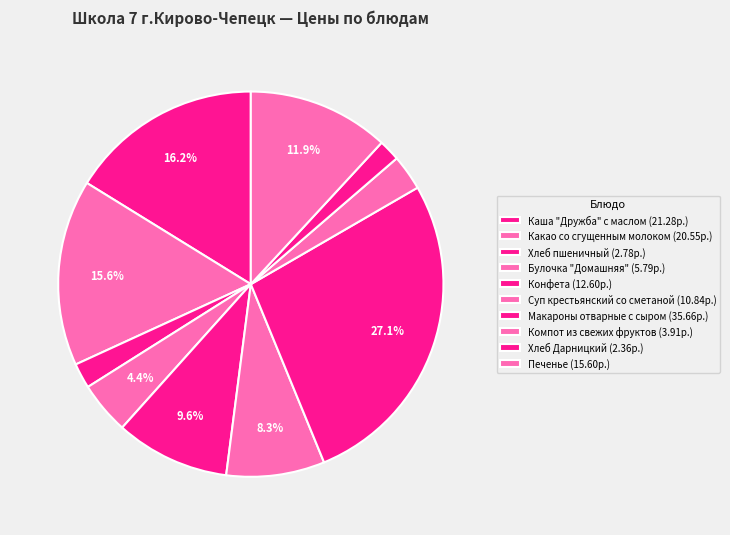

What is the change in value from Суп крестьянский со сметаной to Хлеб Дарницкий?

-8.5